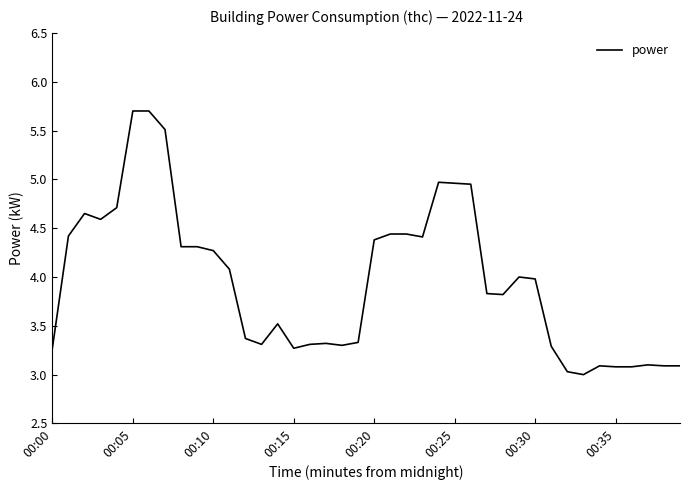

What is the smallest value displayed?

3.0